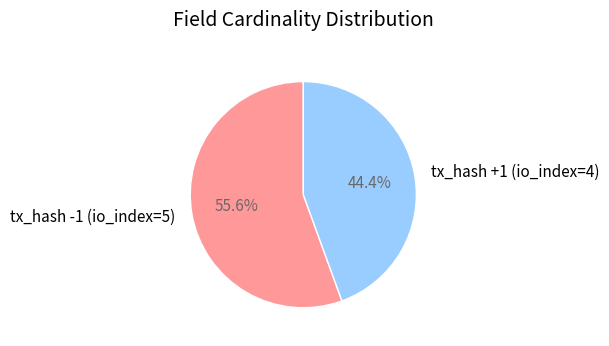

Count the number of slices in the pie.

2